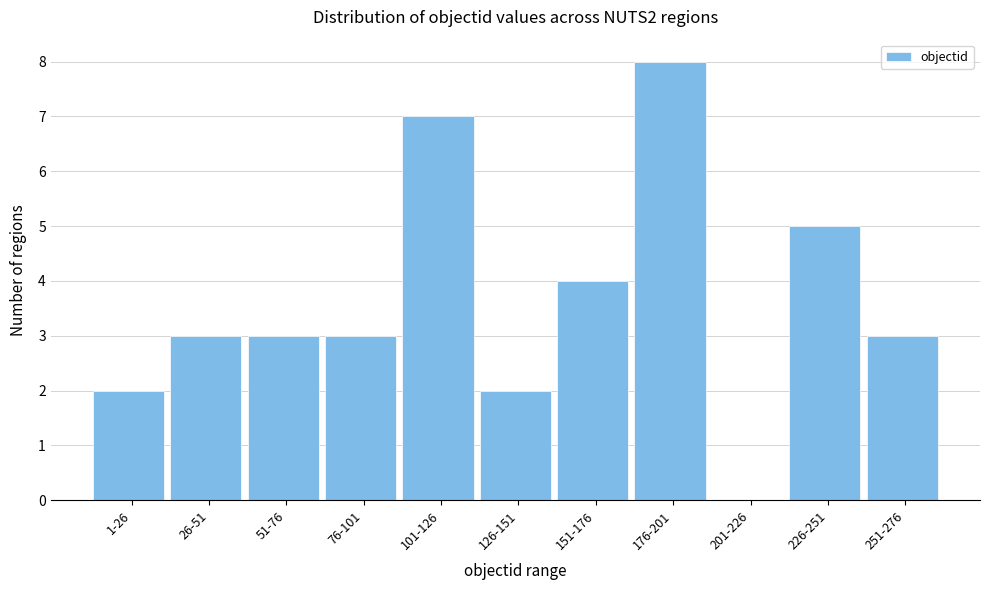

Reading right to left, extract all data points from this chart.

251-276=3	226-251=5	201-226=0	176-201=8	151-176=4	126-151=2	101-126=7	76-101=3	51-76=3	26-51=3	1-26=2